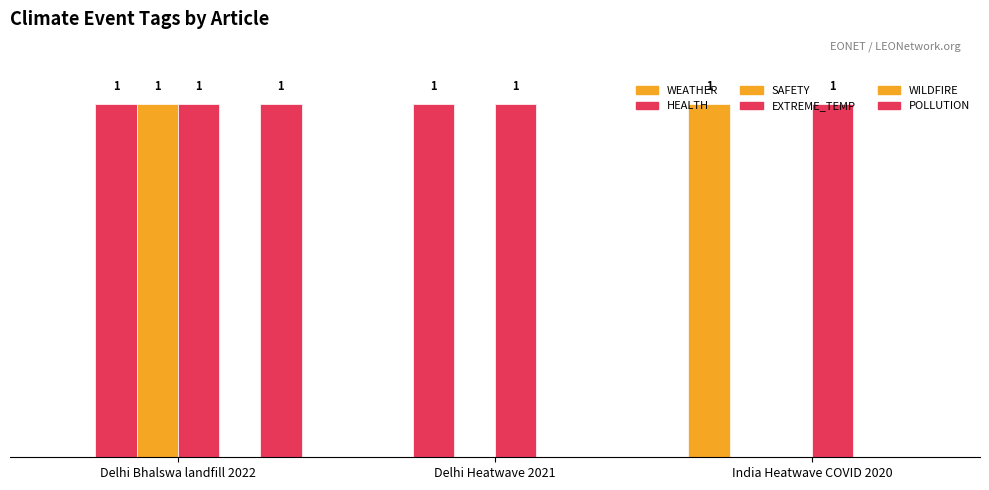

Which series has the largest total across all categories?

EXTREME_TEMP